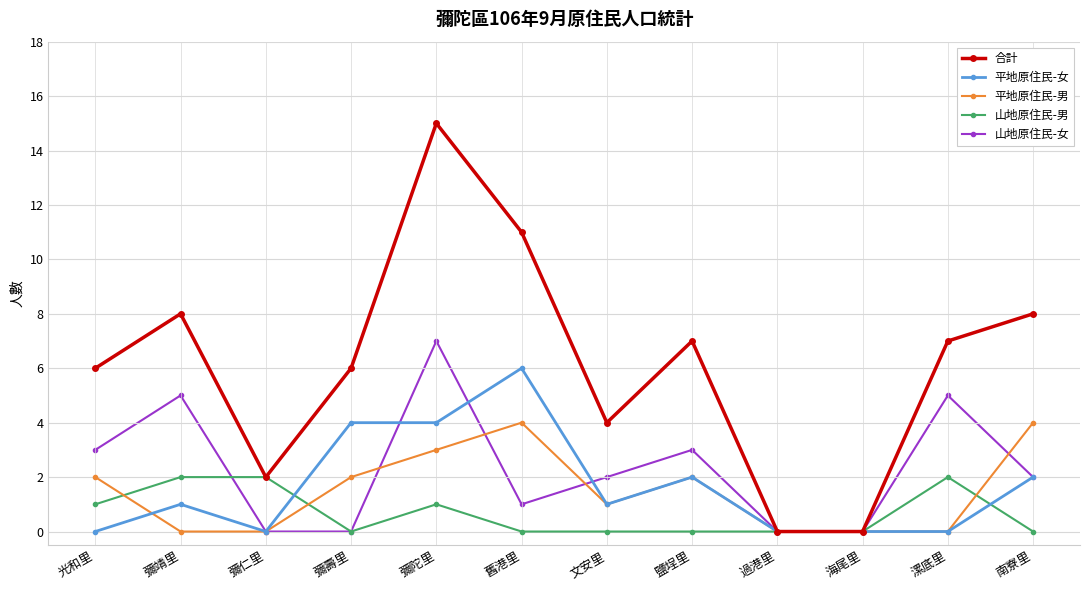

Reading left to right, list all the values displayed in this chart.

合計: 6	8	2	6	15	11	4	7	0	0	7	8
平地原住民-女: 0	1	0	4	4	6	1	2	0	0	0	2
平地原住民-男: 2	0	0	2	3	4	1	2	0	0	0	4
山地原住民-男: 1	2	2	0	1	0	0	0	0	0	2	0
山地原住民-女: 3	5	0	0	7	1	2	3	0	0	5	2